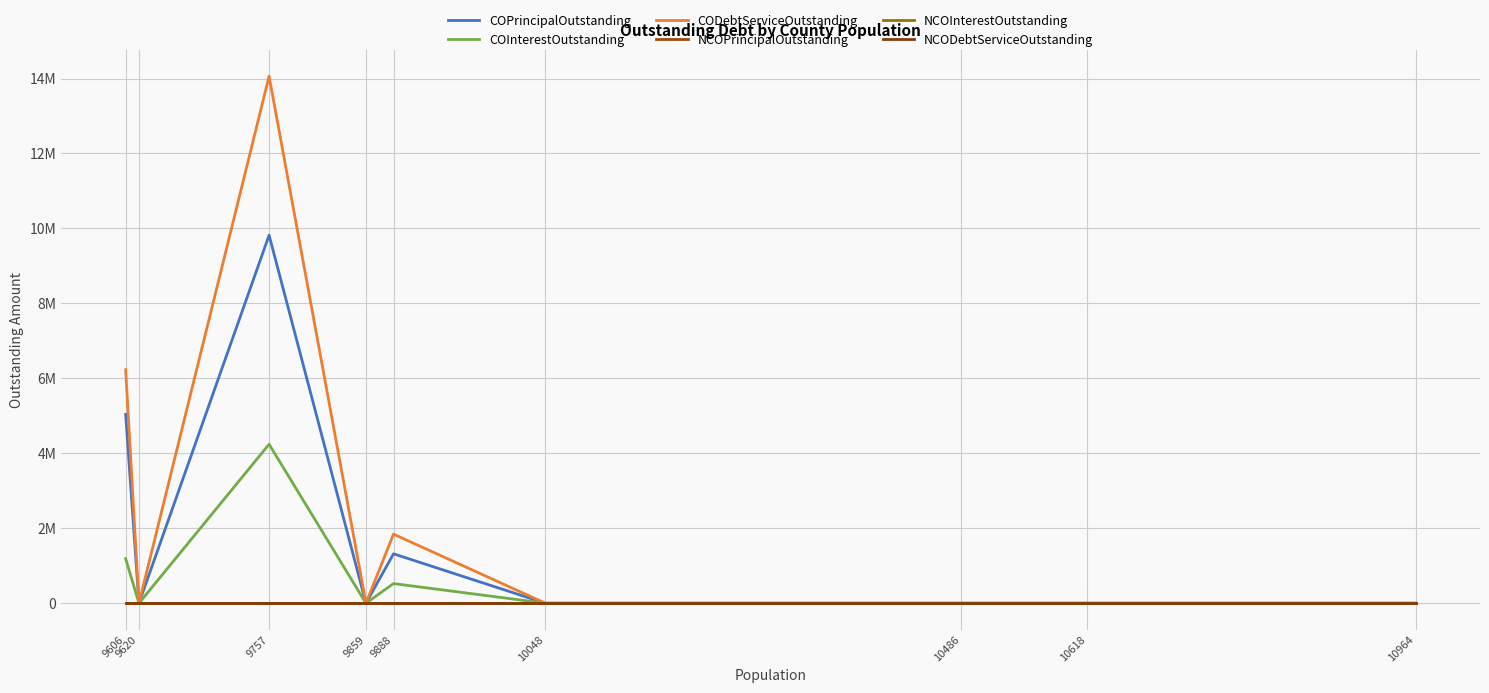

How many series are shown in this chart?

6